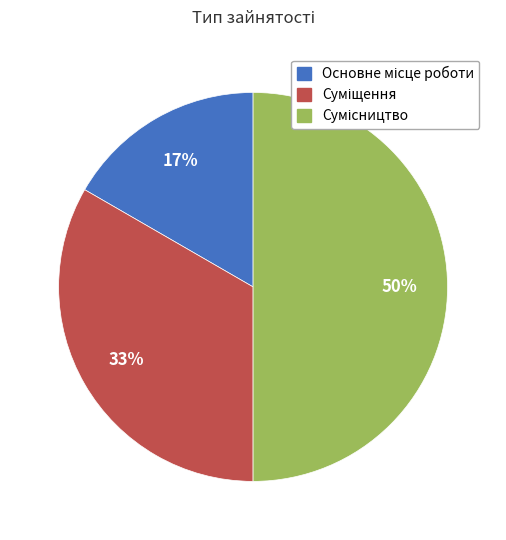

To the nearest percent, what is the average slice percentage?

33%